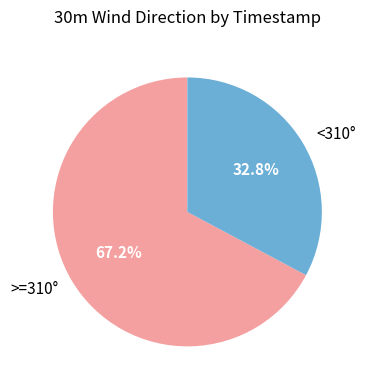

Does any single category account for the majority?

Yes